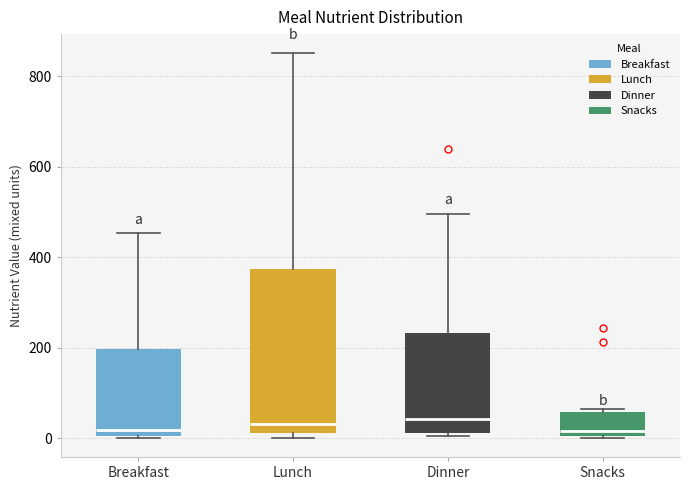

Where is the lower edge of the box for Breakfast on the y-axis? The values are not printed on the chart, so give them approximately, as read against the axis.

0